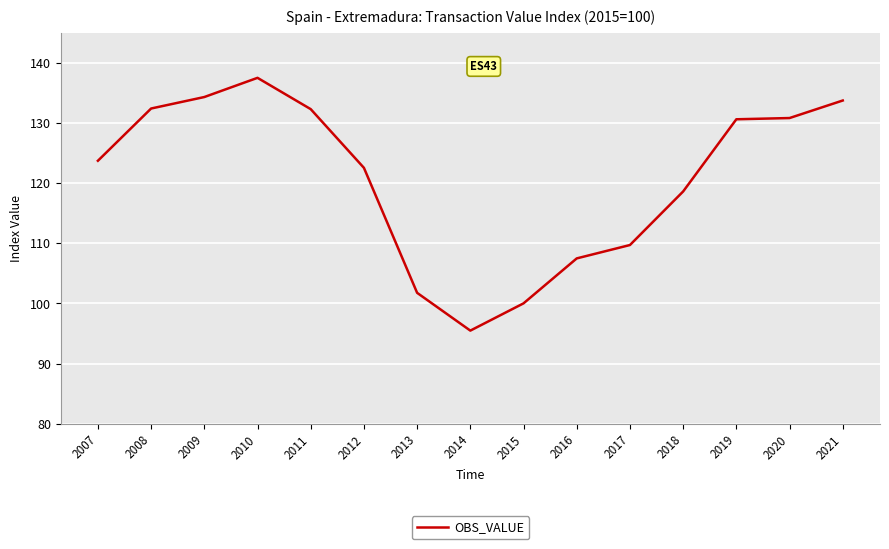

The chart shows a value of 186.8 at 2009. True or false?

False